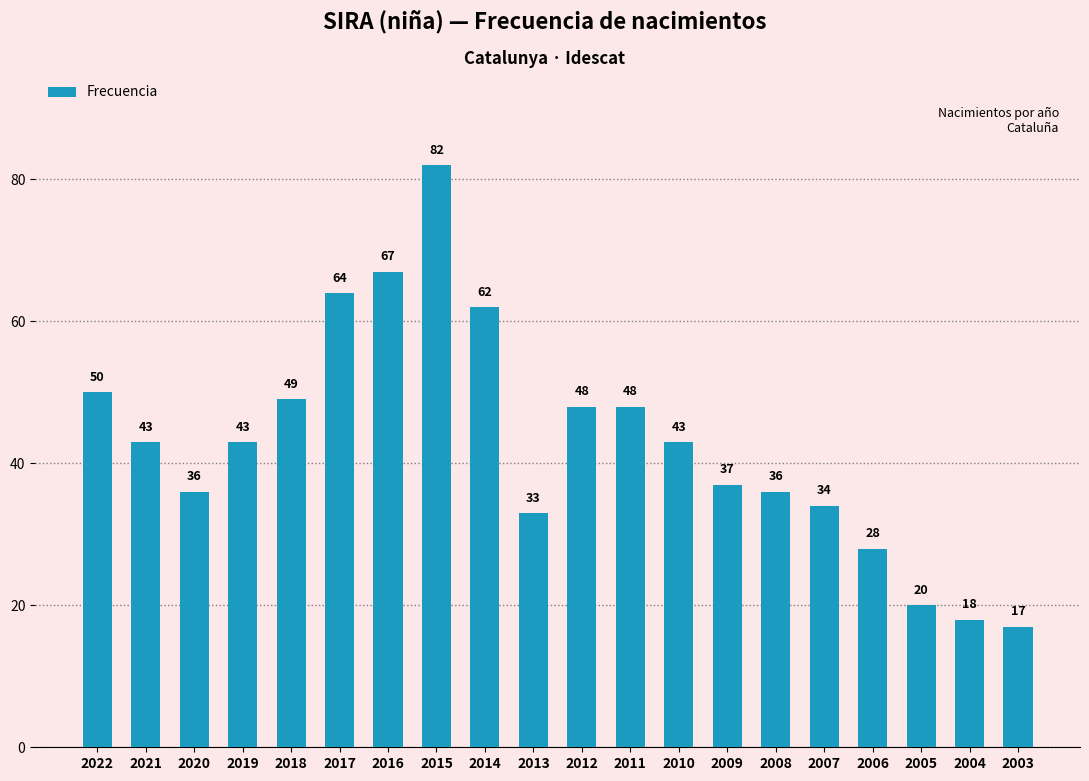

Reading left to right, transcribe all the data shown in this chart.

50	43	36	43	49	64	67	82	62	33	48	48	43	37	36	34	28	20	18	17